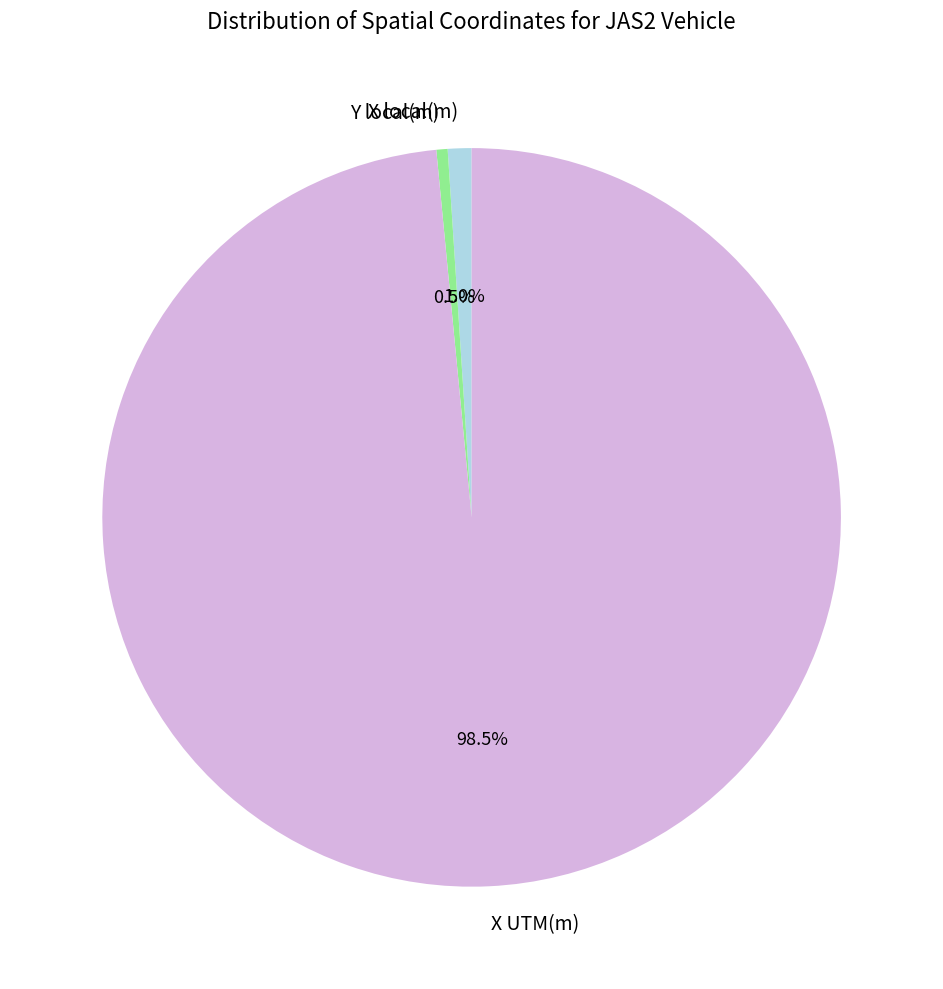

Approximately how many times larger is the value at Y local(m) compared to X local(m)?

0.5